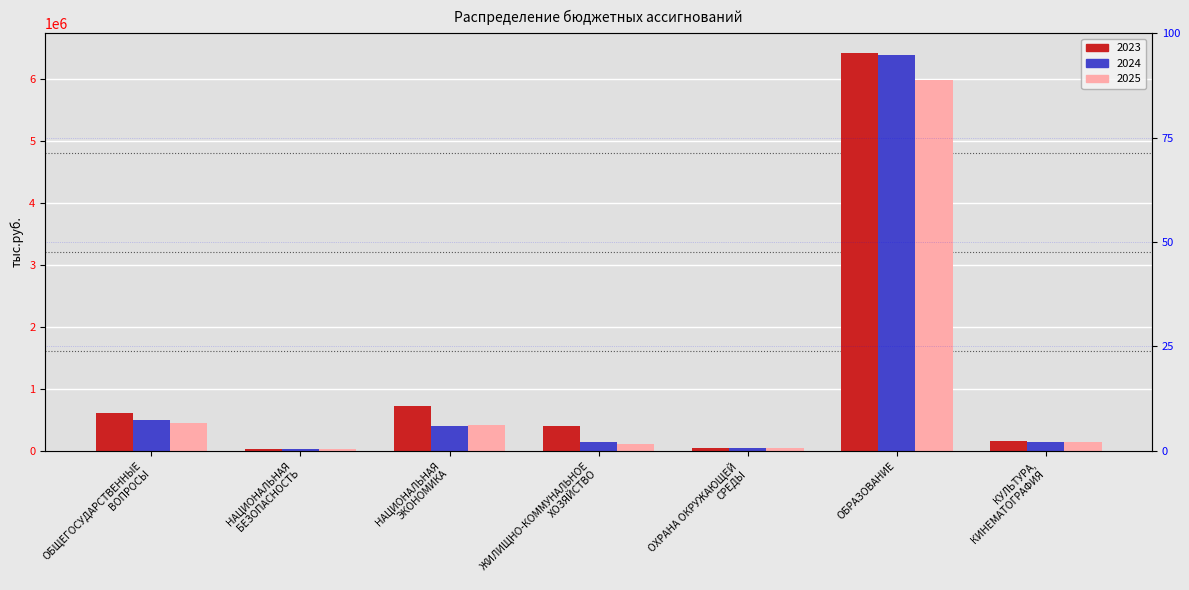

Read the 2024 value at ОБЩЕГОСУДАРСТВЕННЫЕ
ВОПРОСЫ.

487558.3